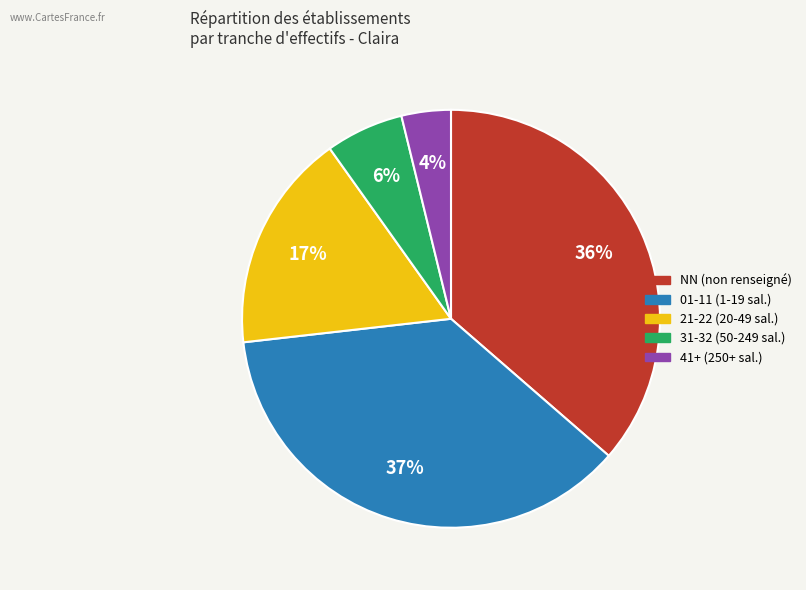

To the nearest percent, what is the difference between the largest and smallest slice percentages?

33%